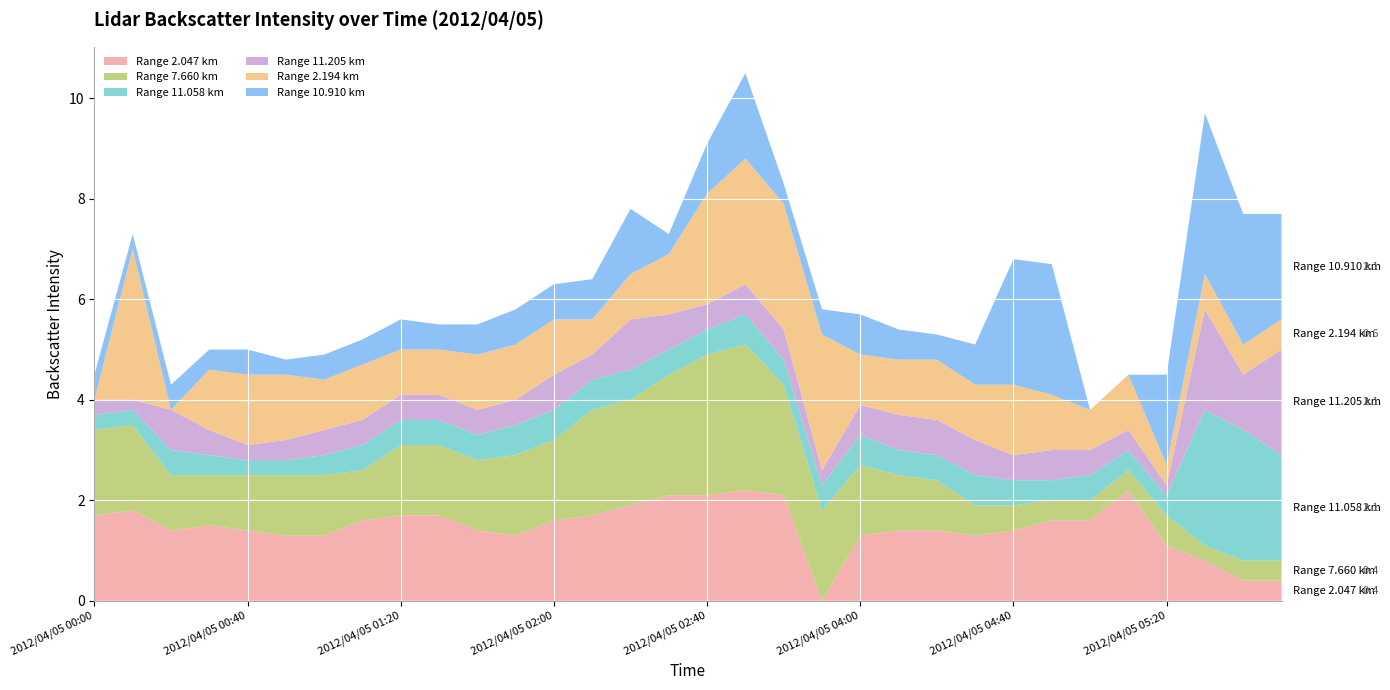

Reading left to right, list all the values displayed in this chart.

2.047: 1.7	1.8	1.4	1.5	1.4	1.3	1.3	1.6	1.7	1.7	1.4	1.3	1.6	1.7	1.9	2.1	2.1	2.2	2.1	0.0	1.3	1.4	1.4	1.3	1.4	1.6	1.6	2.2	1.1	0.8	0.4	0.4
7.660: 1.7	1.7	1.1	1.0	1.1	1.2	1.2	1.0	1.4	1.4	1.4	1.6	1.6	2.1	2.1	2.4	2.8	2.9	2.2	1.8	1.4	1.1	1.0	0.6	0.5	0.4	0.4	0.4	0.6	0.3	0.4	0.4
11.058: 0.3	0.3	0.5	0.4	0.3	0.3	0.4	0.5	0.5	0.5	0.5	0.6	0.6	0.6	0.6	0.5	0.5	0.6	0.5	0.5	0.6	0.5	0.5	0.6	0.5	0.4	0.5	0.4	0.4	2.7	2.6	2.1
11.205: 0.3	0.2	0.8	0.5	0.3	0.4	0.5	0.5	0.5	0.5	0.5	0.5	0.7	0.5	1.0	0.7	0.5	0.6	0.6	0.3	0.6	0.7	0.7	0.7	0.5	0.6	0.5	0.4	0.2	2.0	1.1	2.1
2.194: 0.0	3.0	0.0	1.2	1.4	1.3	1.0	1.1	0.9	0.9	1.1	1.1	1.1	0.7	0.9	1.2	2.2	2.5	2.5	2.7	1.0	1.1	1.2	1.1	1.4	1.1	0.8	1.1	0.4	0.7	0.6	0.6
10.910: 0.5	0.3	0.5	0.4	0.5	0.3	0.5	0.5	0.6	0.5	0.6	0.7	0.7	0.8	1.3	0.4	1.0	1.7	0.4	0.5	0.8	0.6	0.5	0.8	2.5	2.6	0.0	0.0	1.8	3.2	2.6	2.1